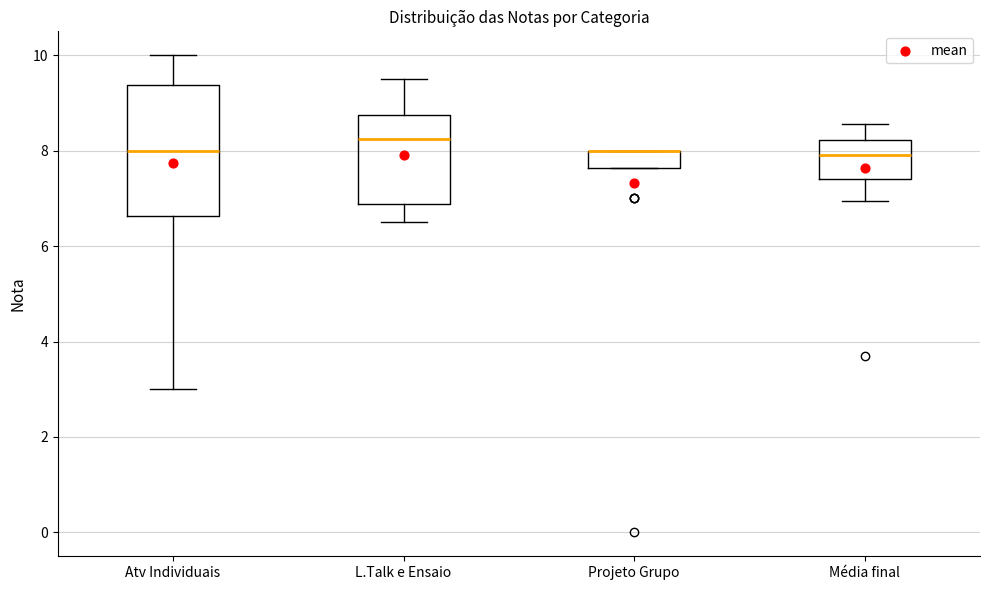

Comparing the boxes themselves (not the whiskers), which one is the tallest?

Atv Individuais